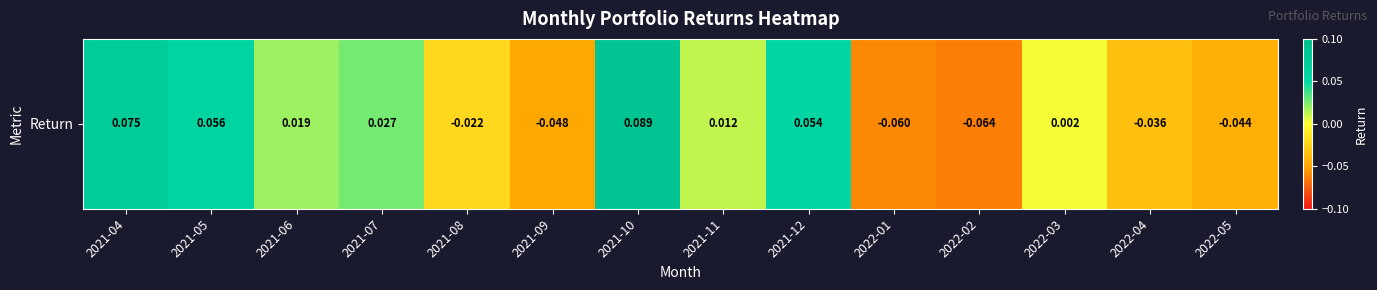

Is it true that the value at 2021-07 is 0.0?

False